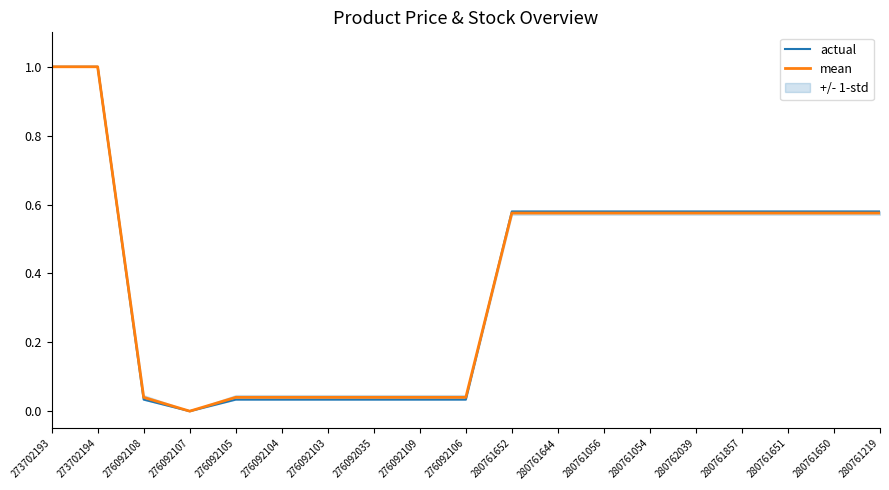

What is the total value across all series at 276092108?

0.1